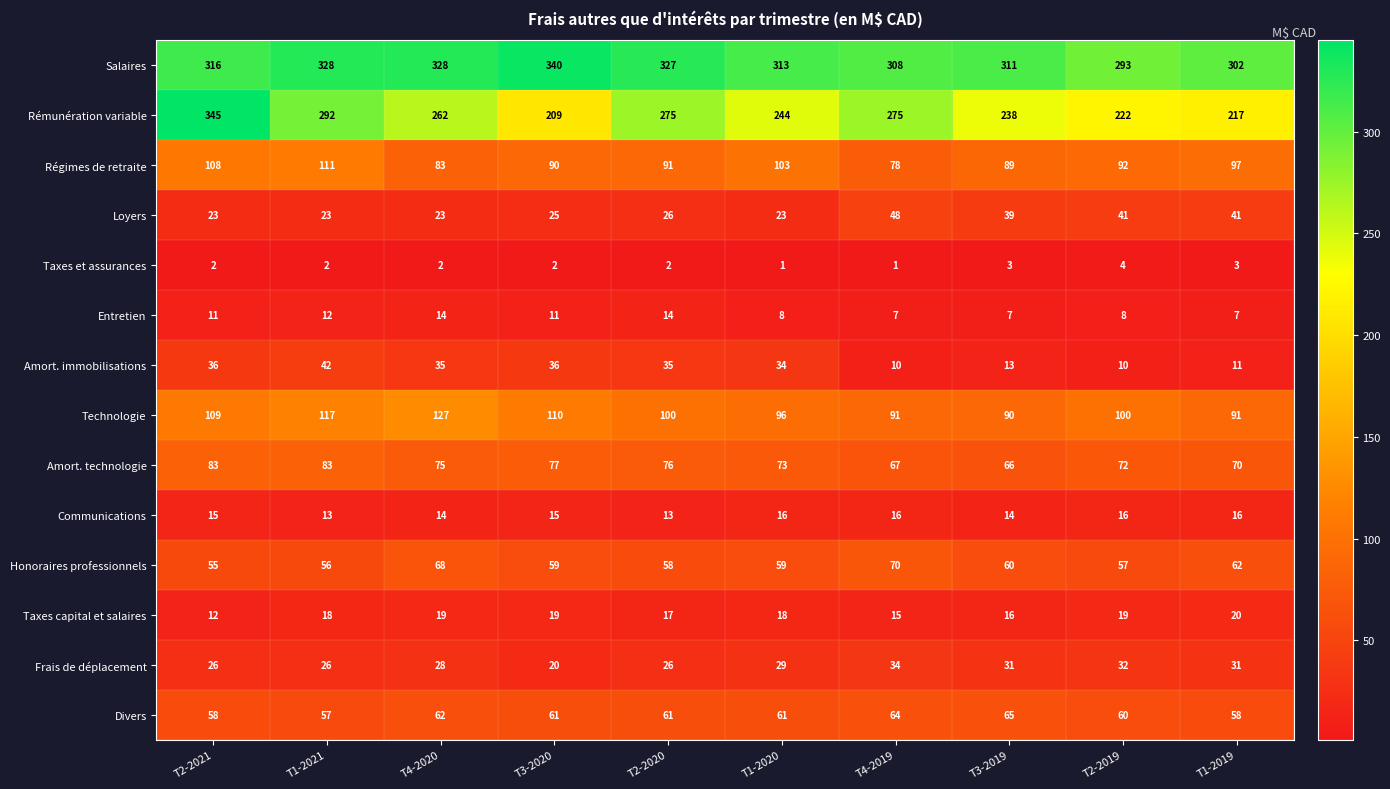

Which category has the highest value in the Rémunération variable series?

T2-2021